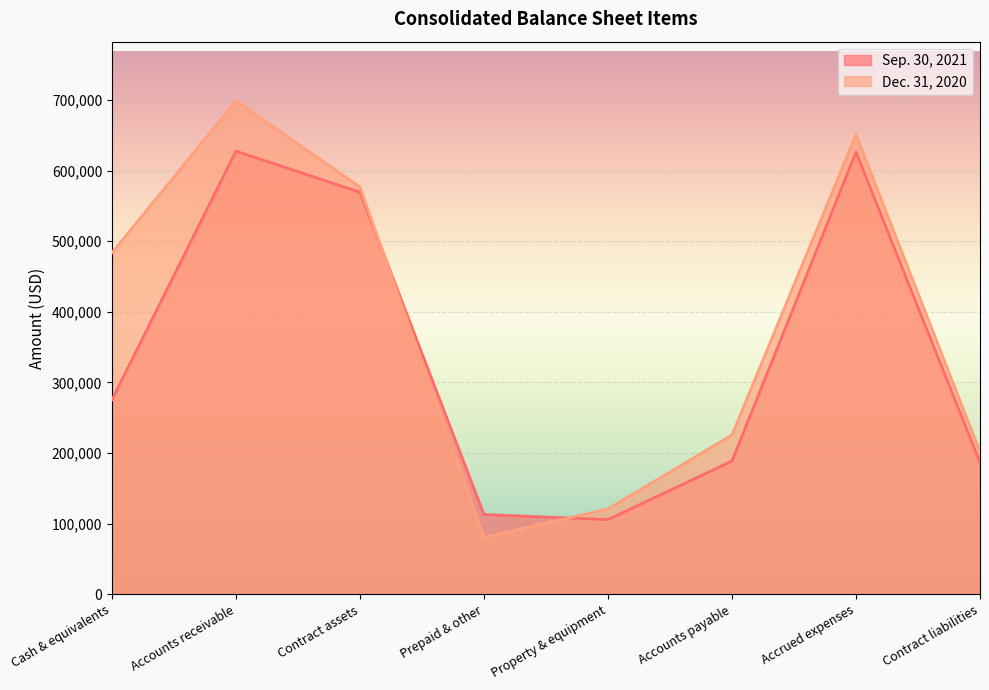

How many lines are shown in the chart?

2